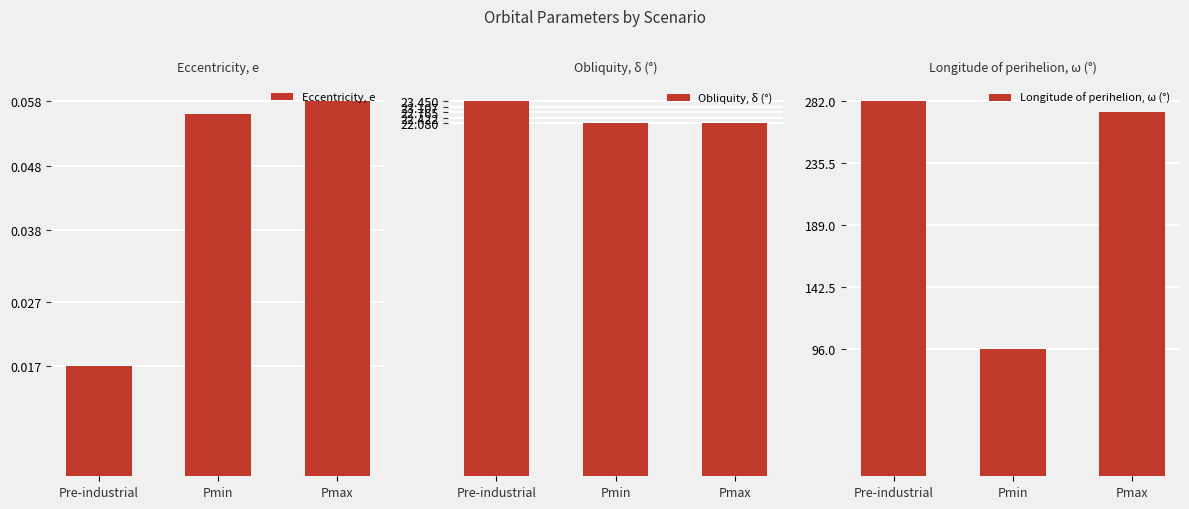

What is the spread (max minus min) of values at Pre-industrial?

282.0